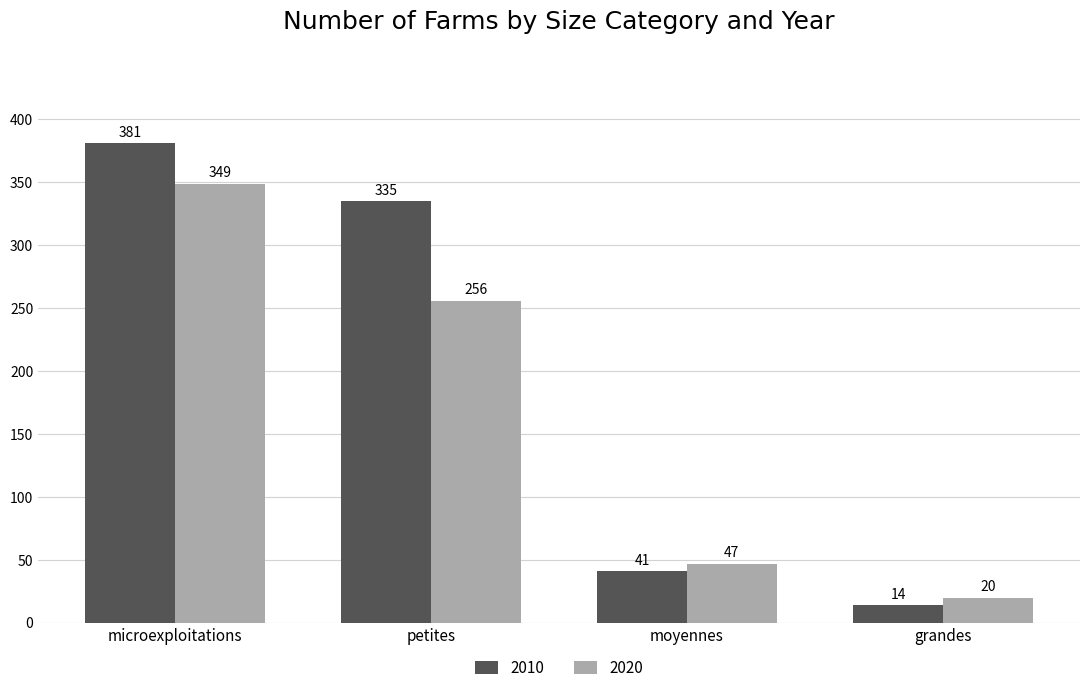

How many data points does each series have?

4